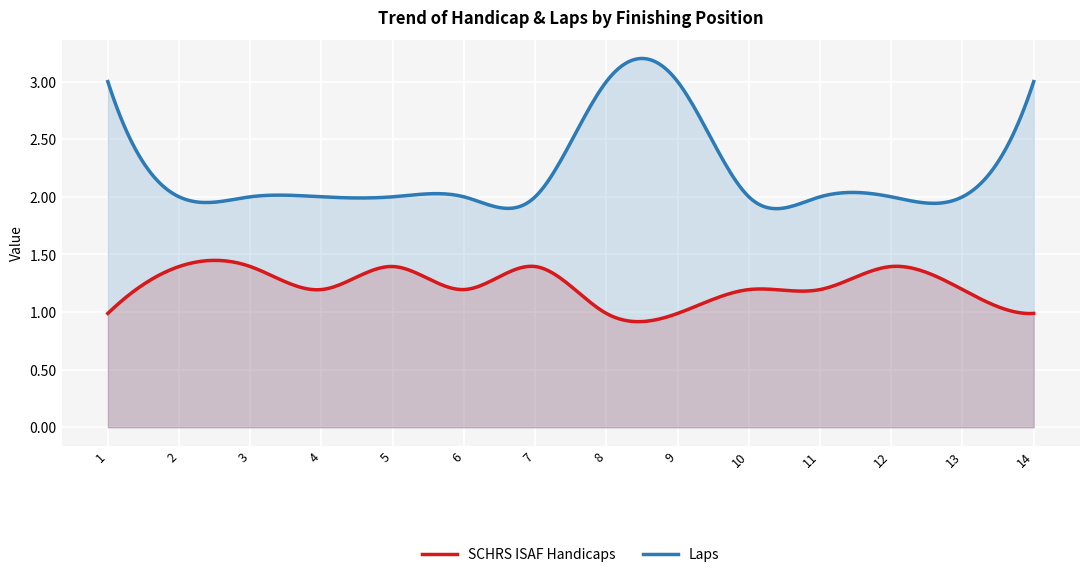

Which series has the largest total across all categories?

Laps